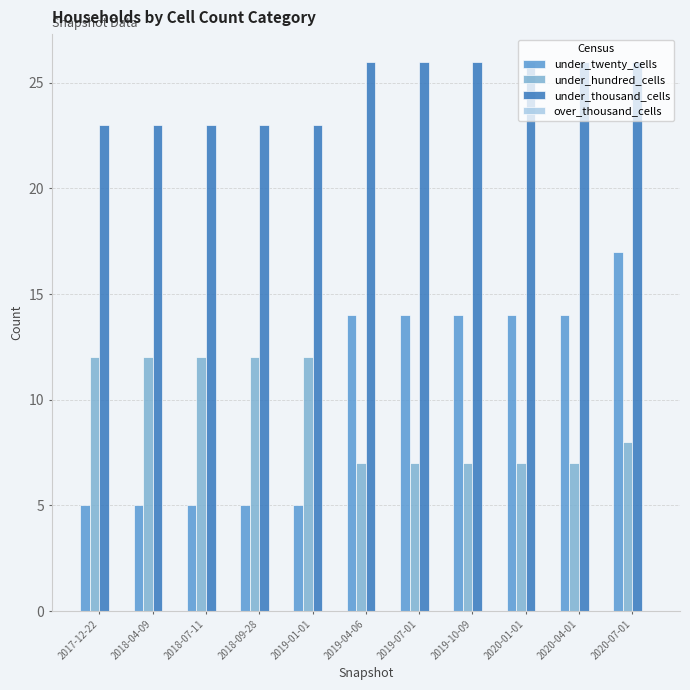

What is the maximum value shown in the chart?

26